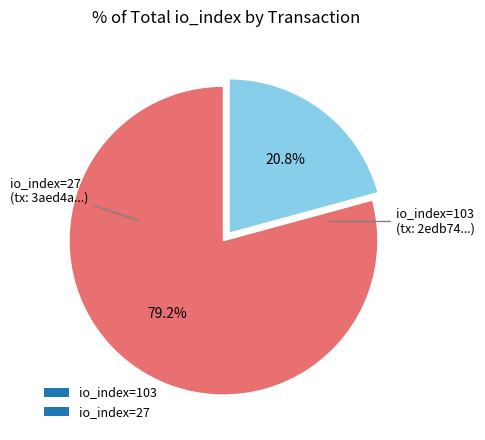

To the nearest percent, what is the average slice percentage?

50%